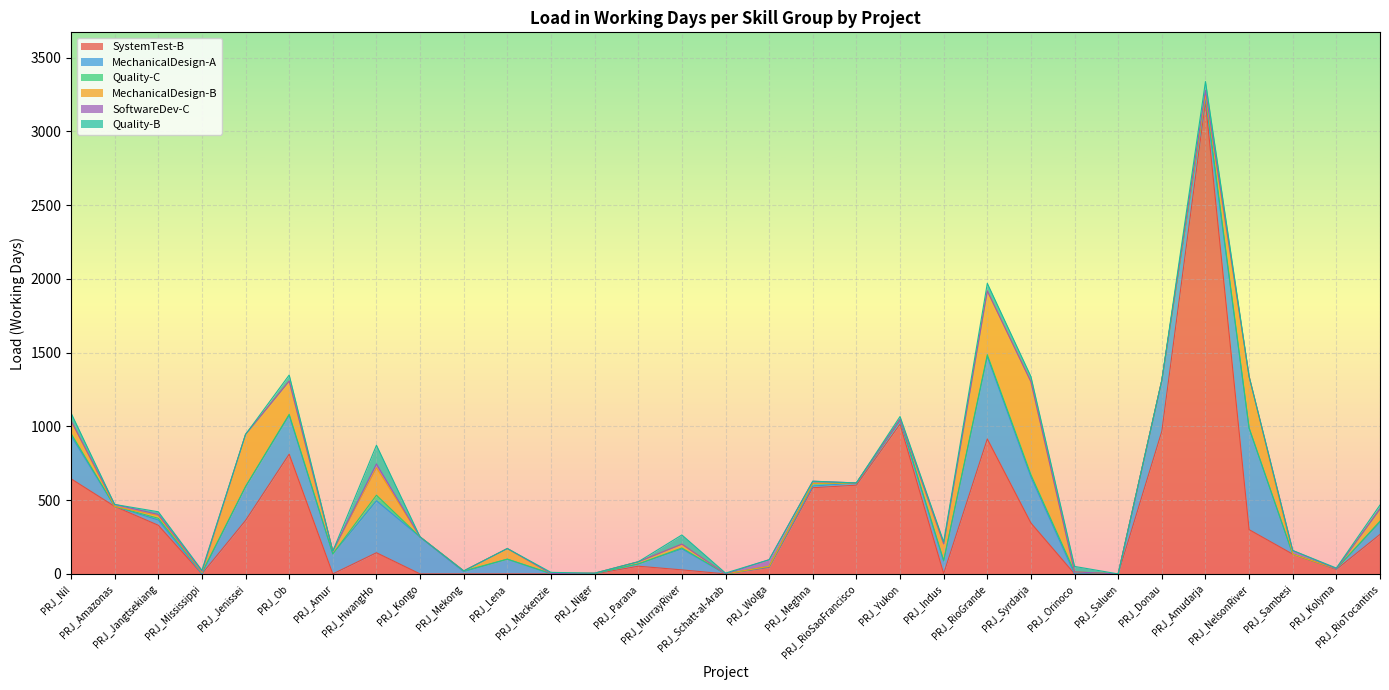

Which category has the highest value in the MechanicalDesign-B series?

PRJ_Syrdarja